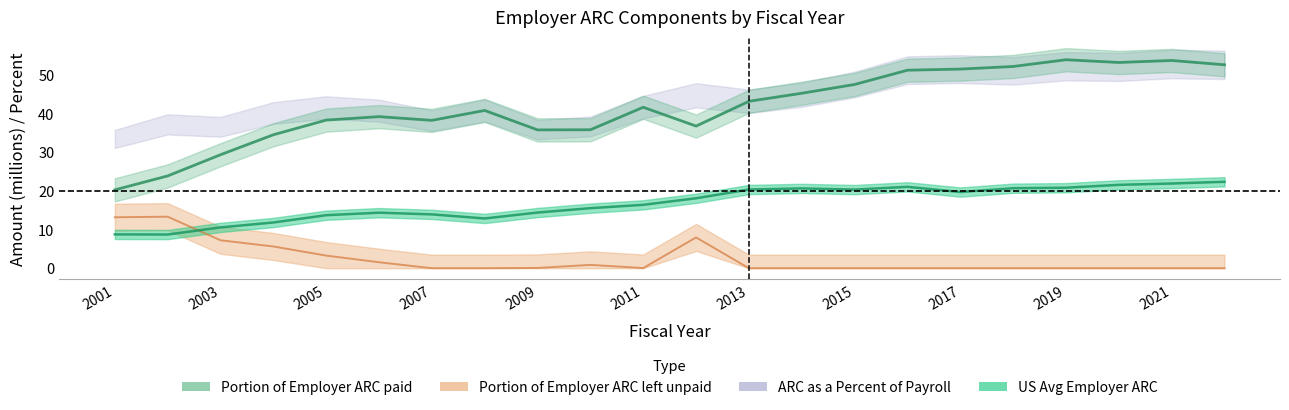

What is the total value across all series at 2004?

92.0